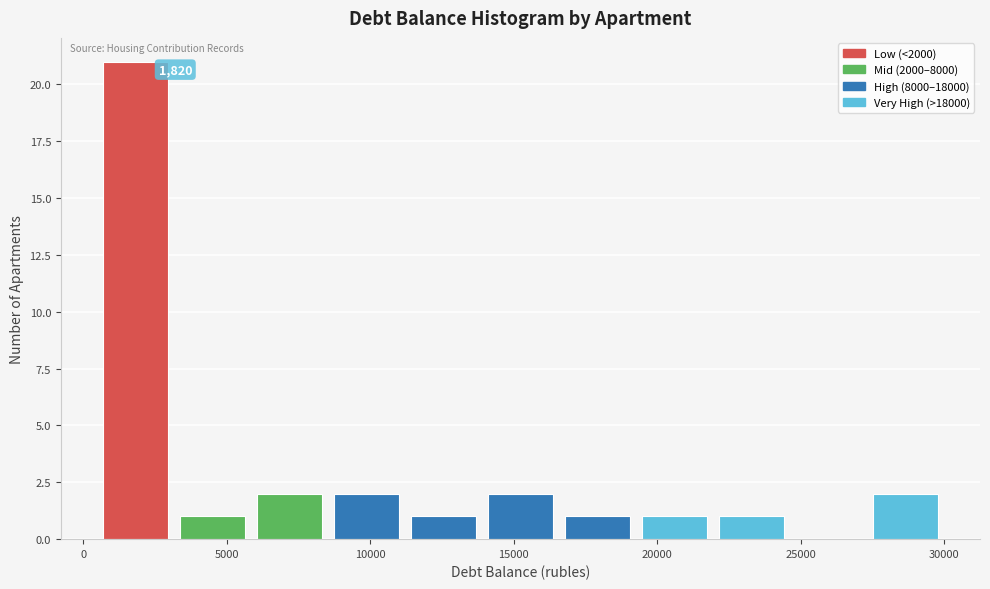

Over which range of the x-axis is the bar tallest?

500 to 3000